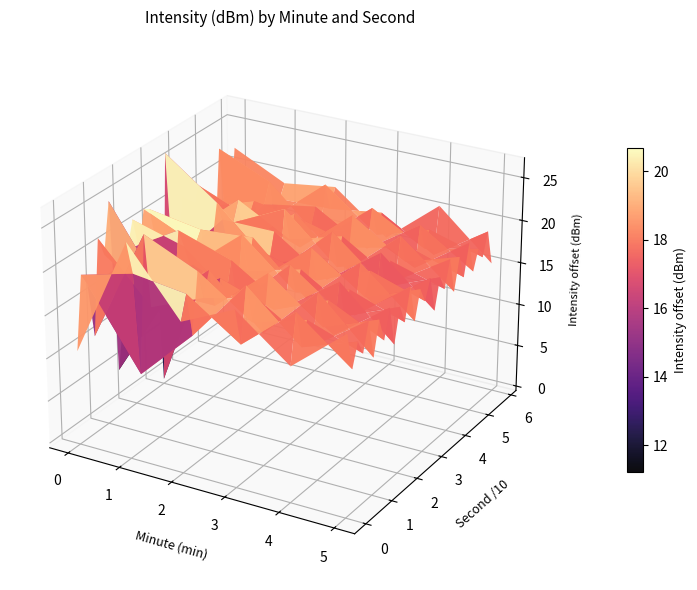

What is the difference between the maximum and minimum values in the 5 series?

5.4